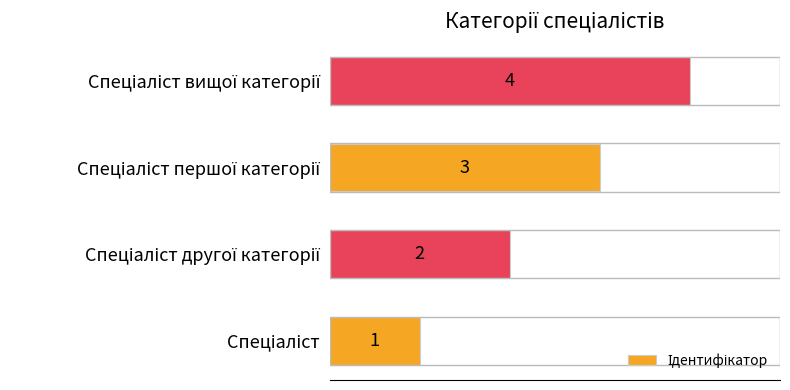

What is the maximum value shown in the chart?

4